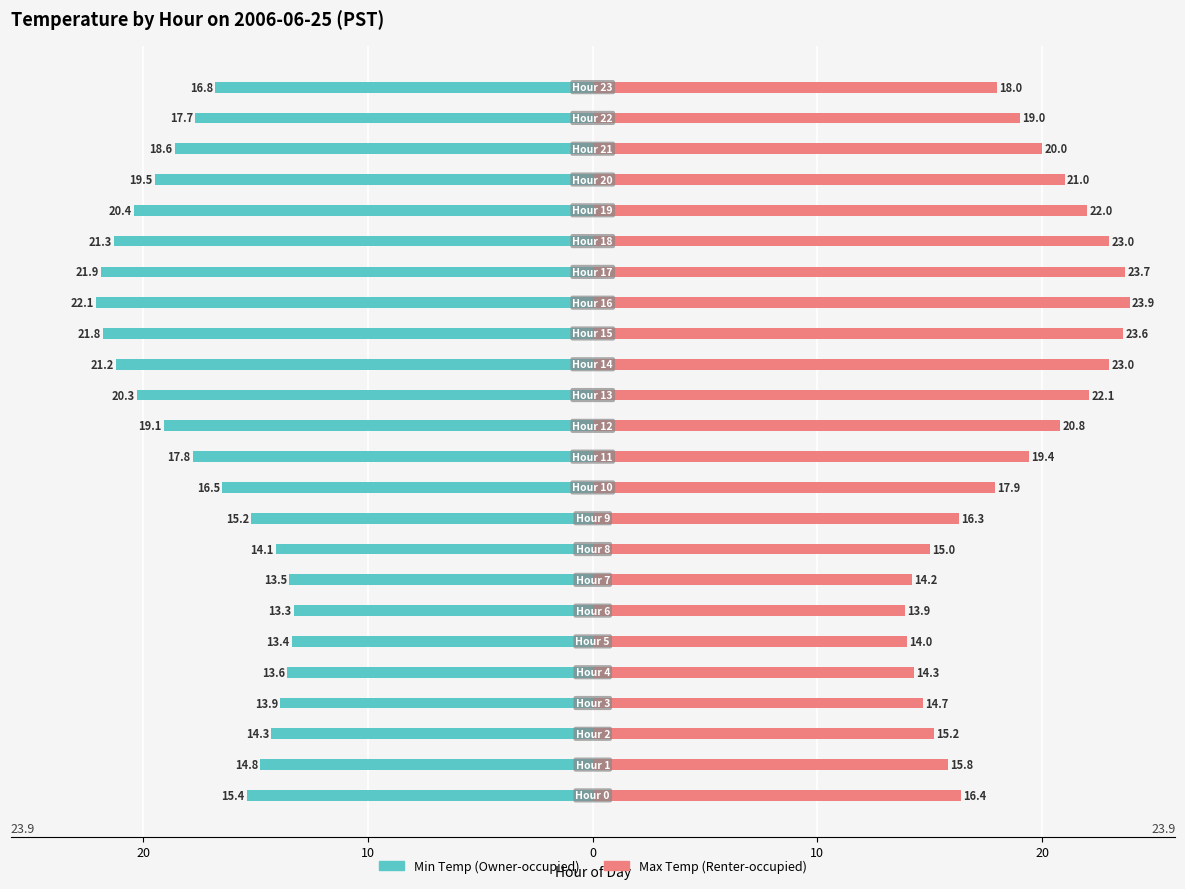

How many data points in Min Temp (Owner-occupied) are less than -16?

14